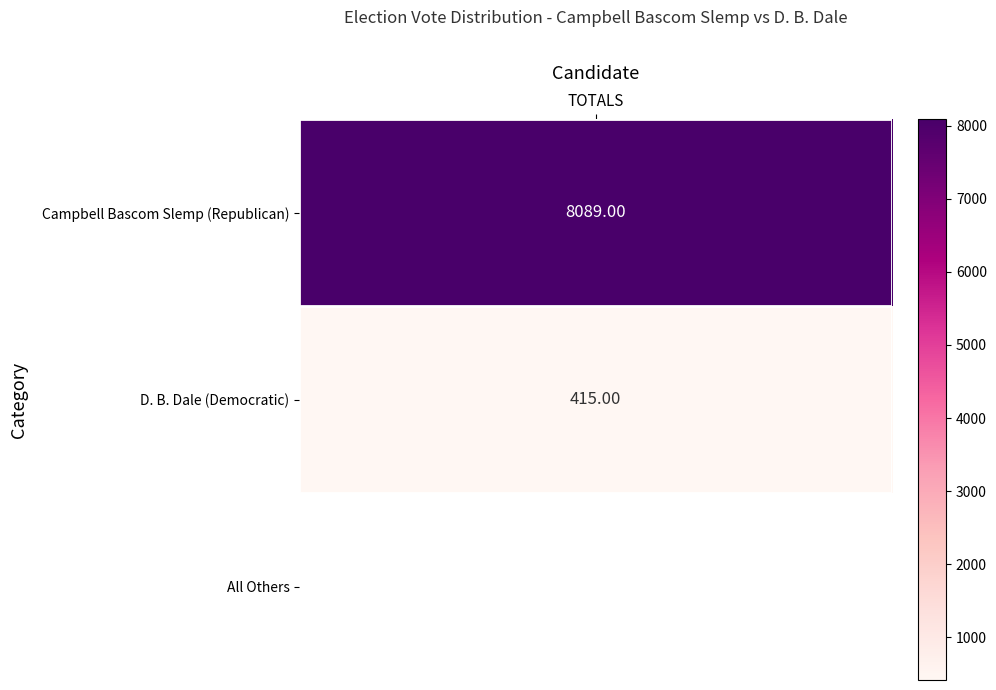

How many values exceed 415?

1